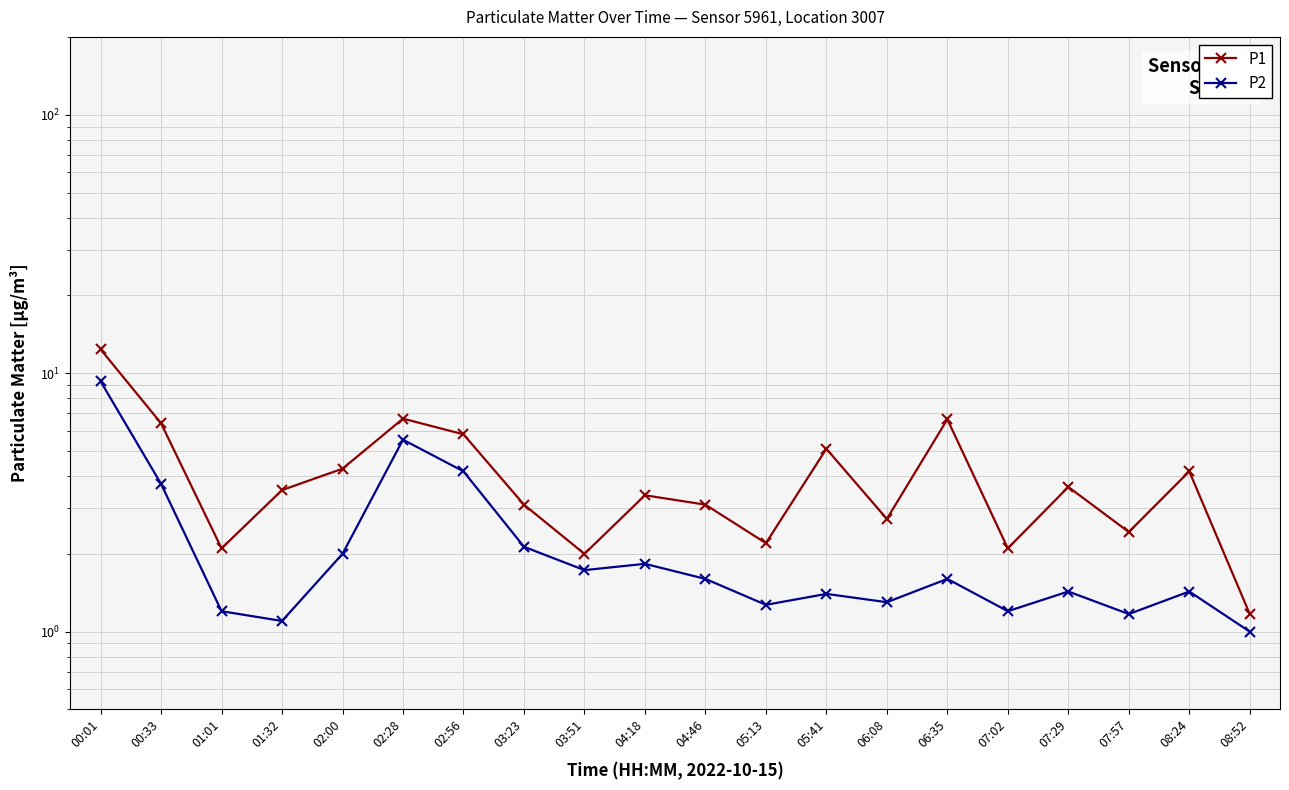

How many data points in P1 are above 3?

13